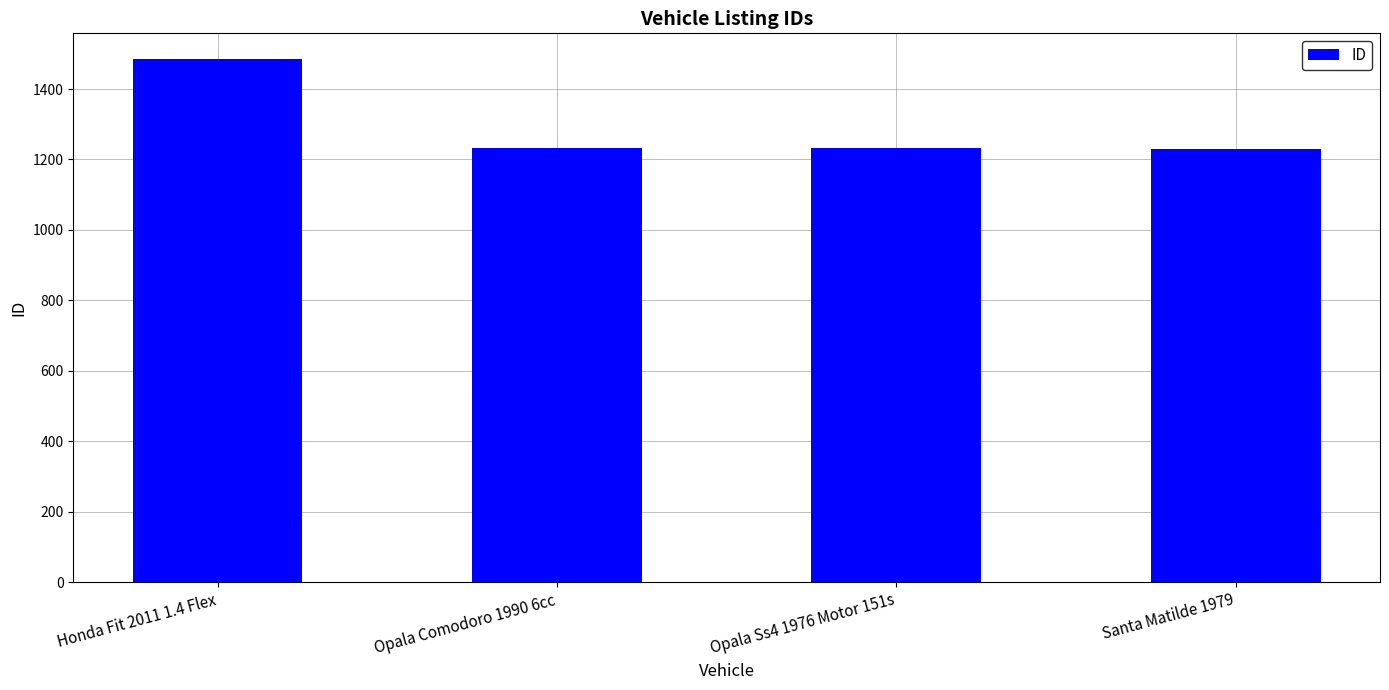

Is it true that the value at Honda Fit 2011 1.4 Flex is 1484?

True